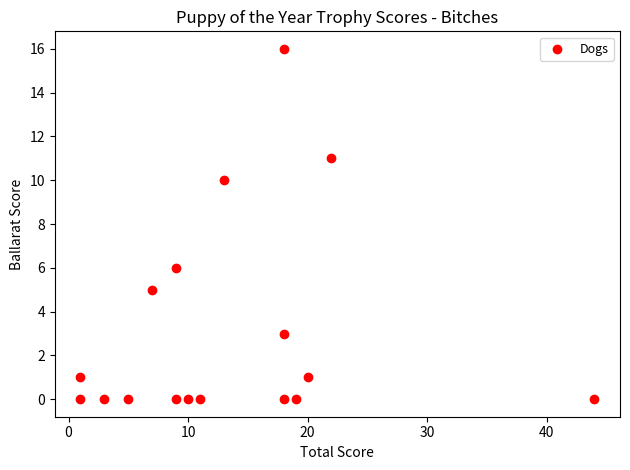

What is the range of Y values (max minus min)?

16